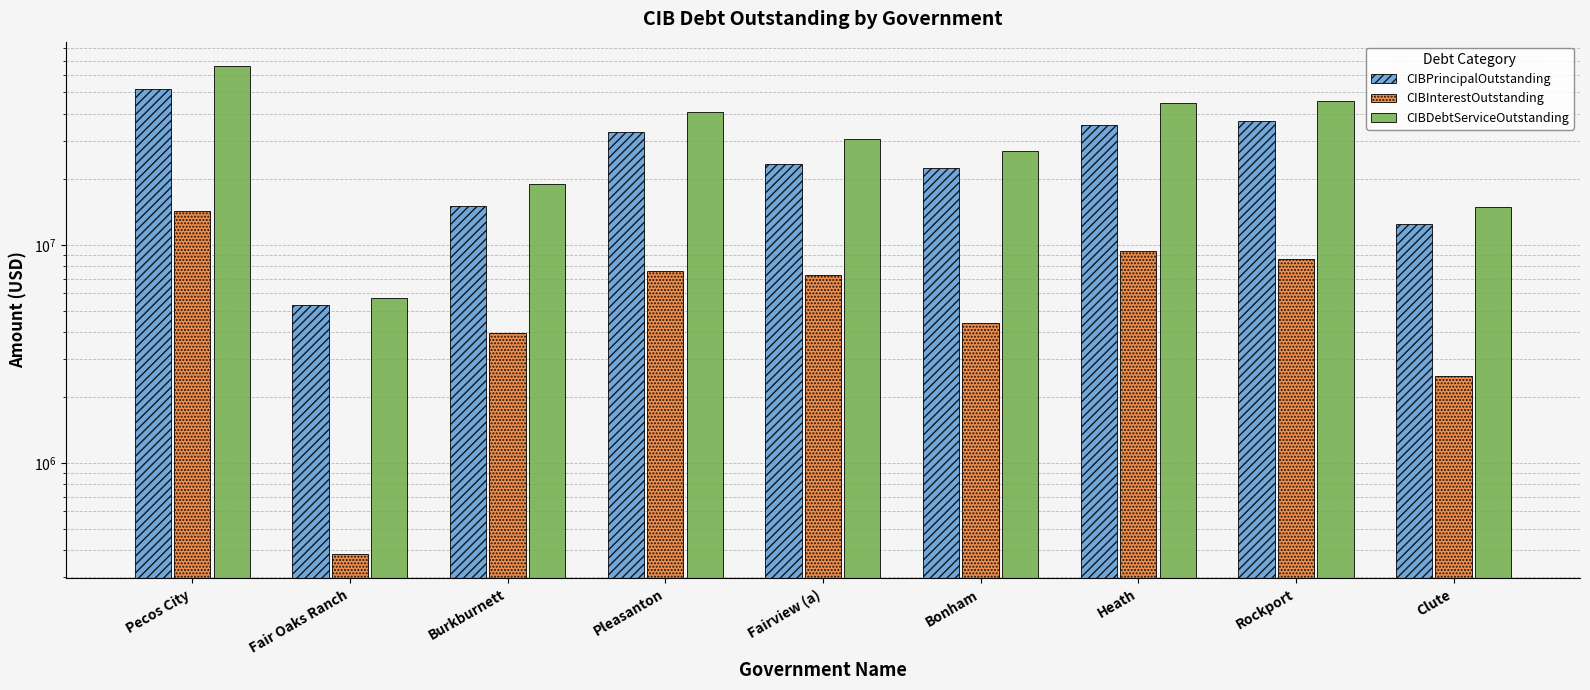

Which has a higher value, Fair Oaks Ranch or Heath?

Heath